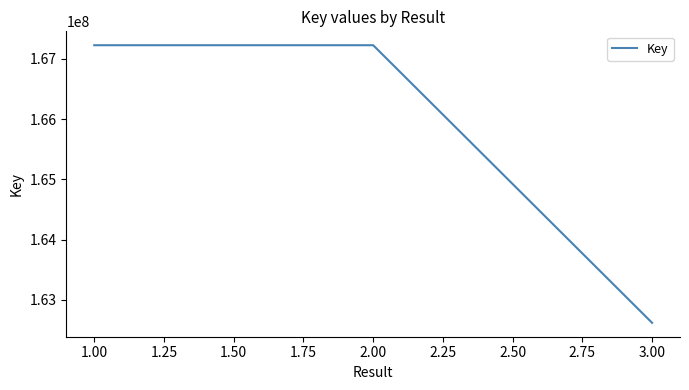

Which label corresponds to the smallest value in the chart?

3.00